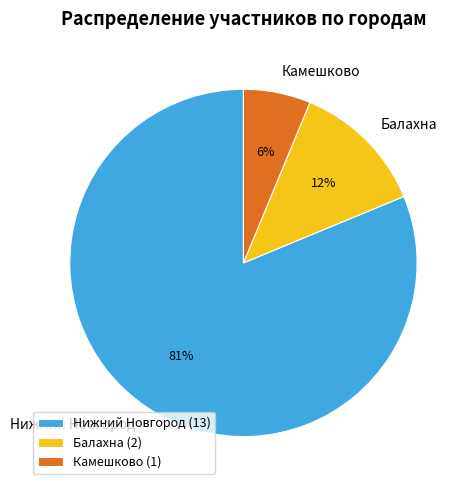

True or false: Балахна accounts for 12% of the total.

True